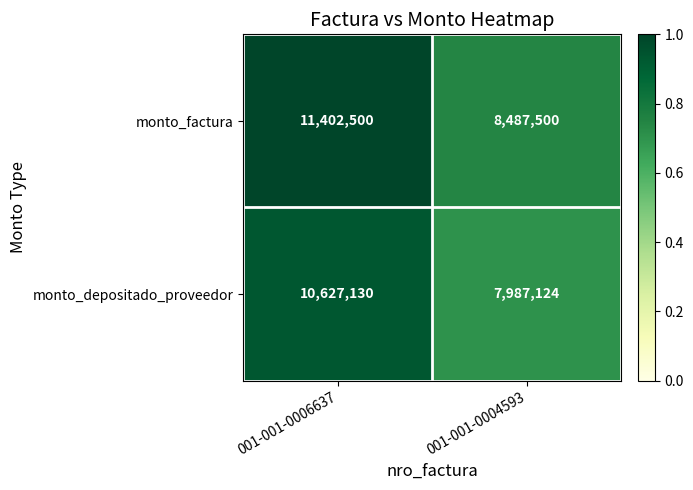

Reading right to left, what are all the values shown in this chart?

monto_factura: 8487500	11402500
monto_depositado_proveedor: 7987124	10627130